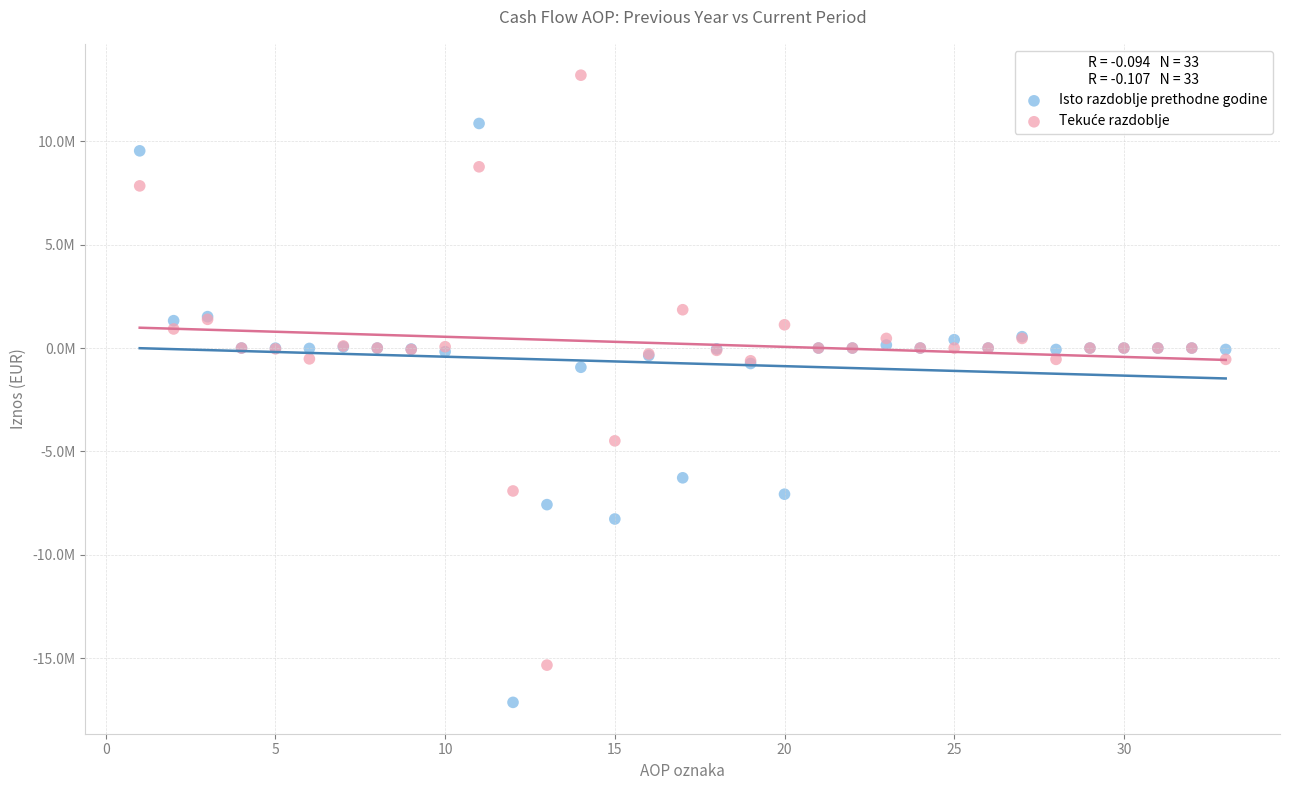

Which series contains the lowest Y value?

Isto razdoblje prethodne godine